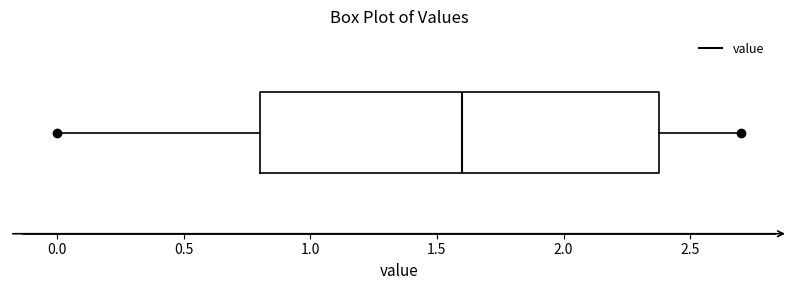

Transcribe this box plot: give where the median line is, the range the box spans, and where the two whiskers end, as read against the x-axis. The values are not printed on the chart, so give them approximately, as read against the axis.

median 1.6, box 0.8 to 2.4, whiskers 0.0 to 2.7